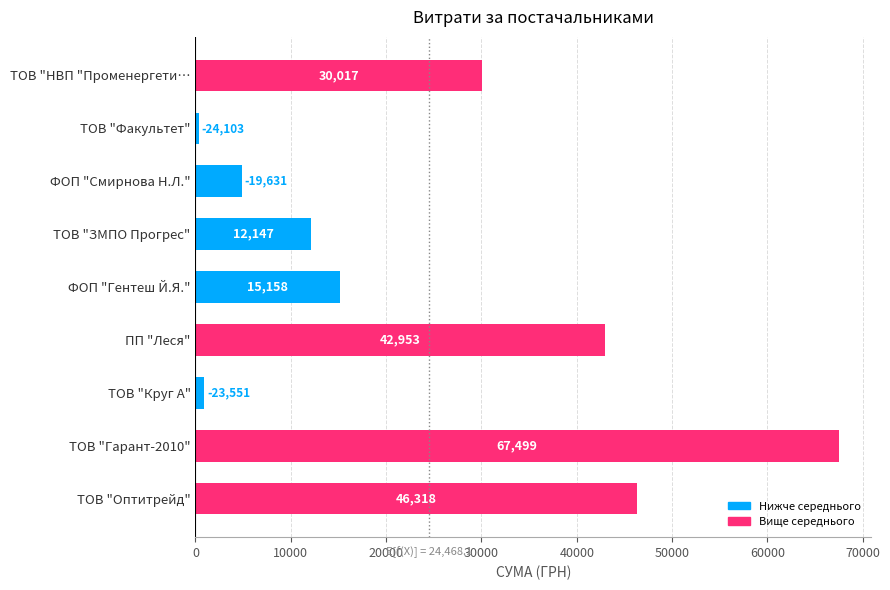

The chart shows a value of 35446.8 at ТОВ "Гарант-2010". True or false?

False